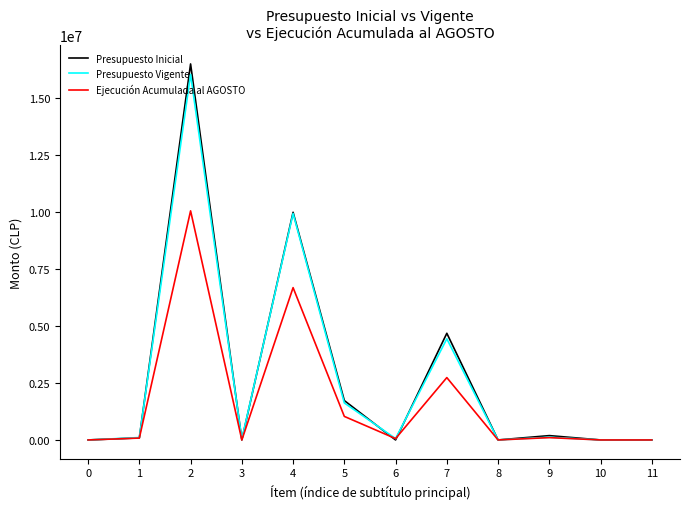

Between 4 and 9, which series saw the biggest shift?

Presupuesto Vigente